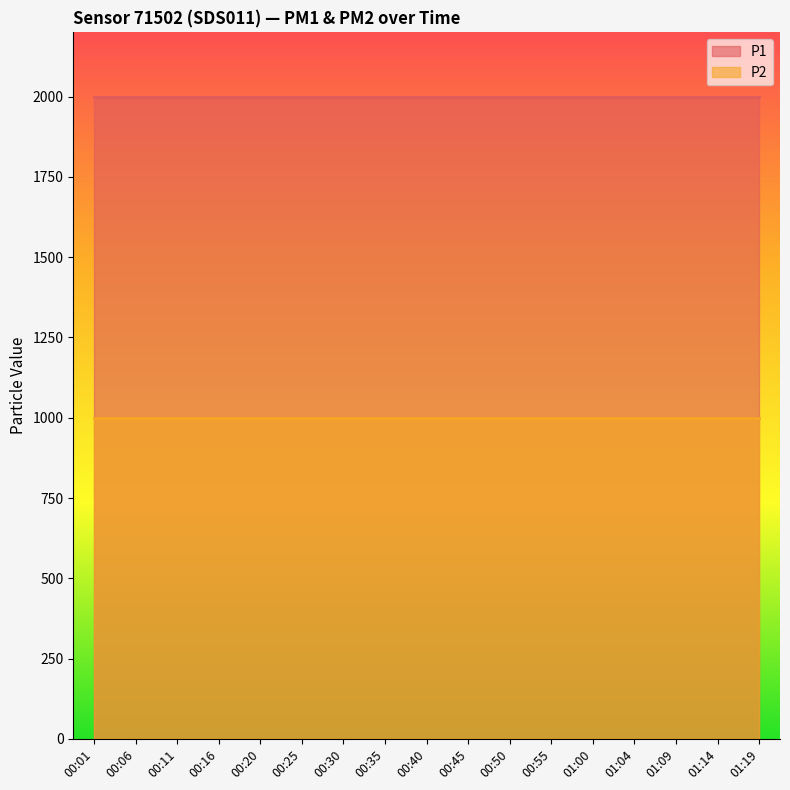

The P2 series shows 999.9 at 01:00. True or false?

True